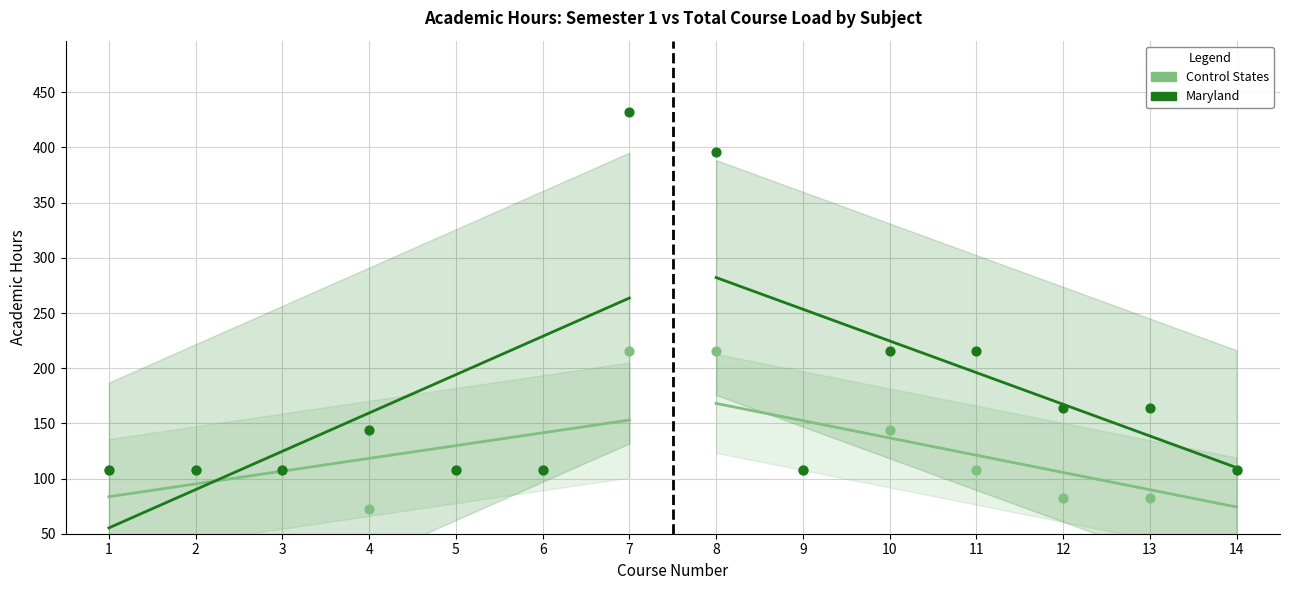

Which series contains the lowest Y value?

Control States